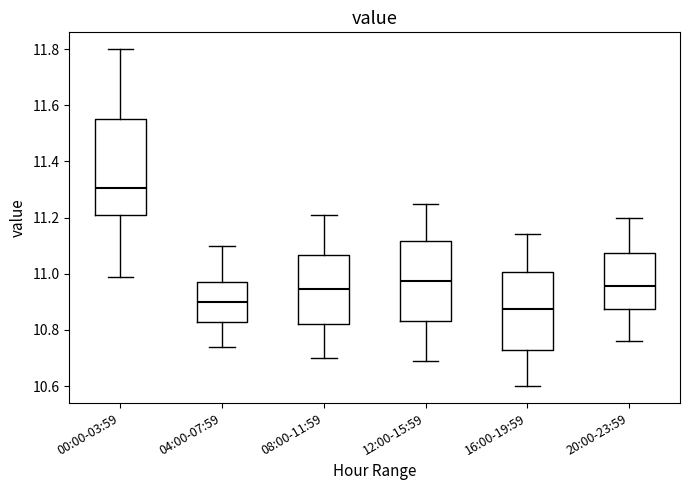

Where is the lower edge of the box for 00:00-03:59 on the y-axis? The values are not printed on the chart, so give them approximately, as read against the axis.

11.22